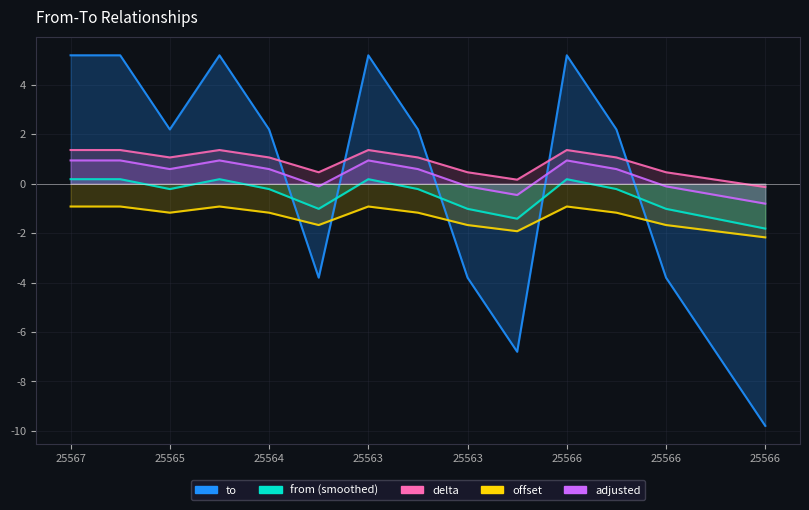

What is the label of the 15th point from the left?

25566